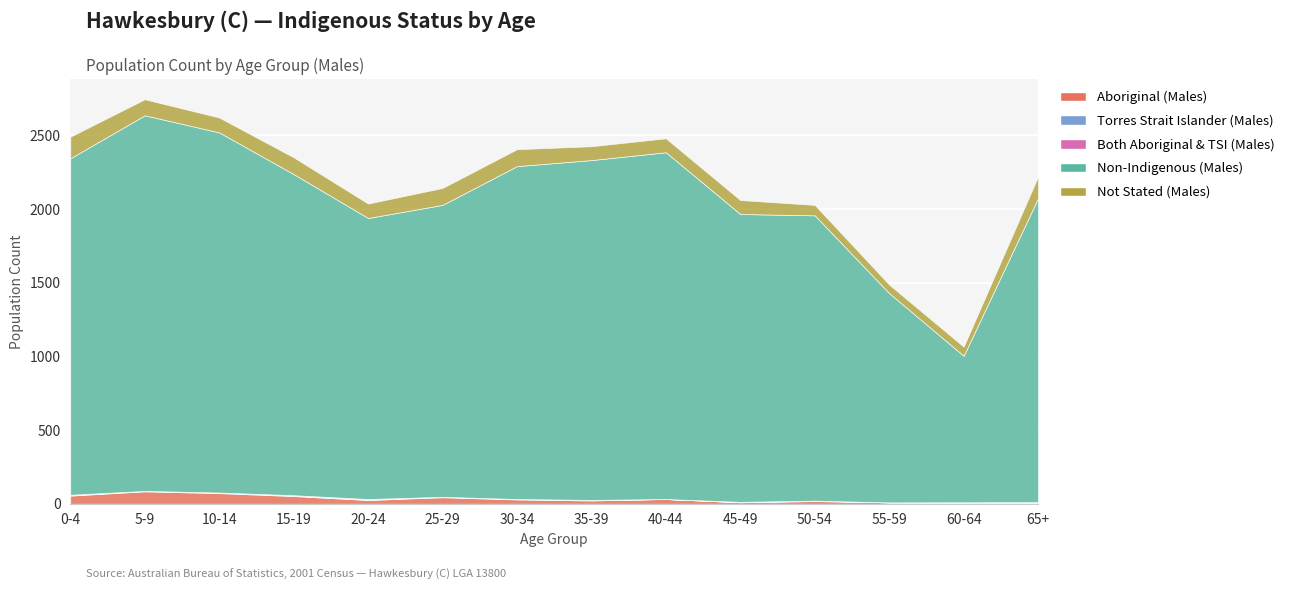

What value does the Not Stated (Males) series have at 15-19, to the nearest 5?

115